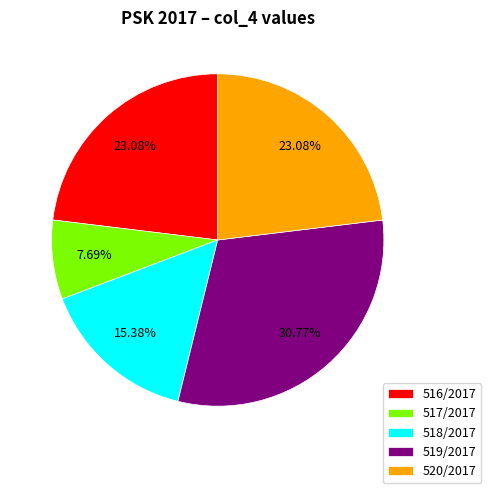

Which has a higher value, 517/2017 or 516/2017?

516/2017